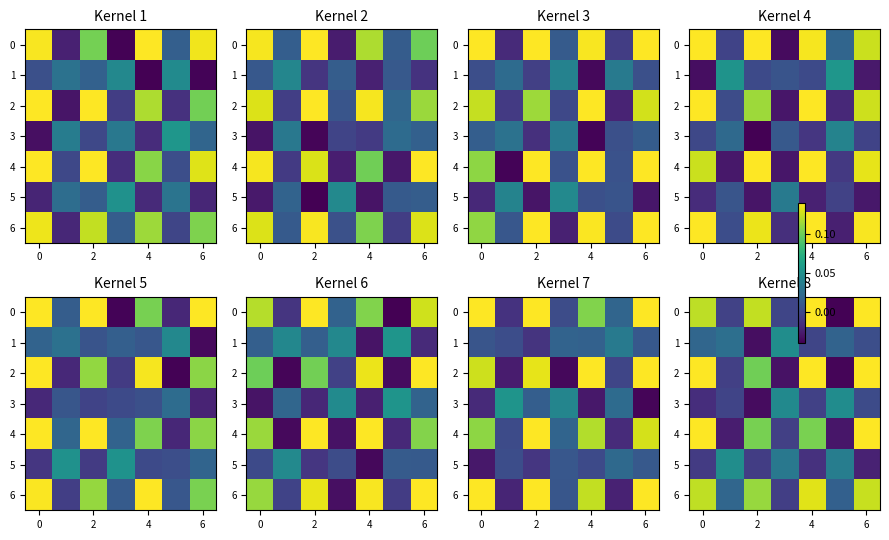

Which label corresponds to the largest value in the chart?

6